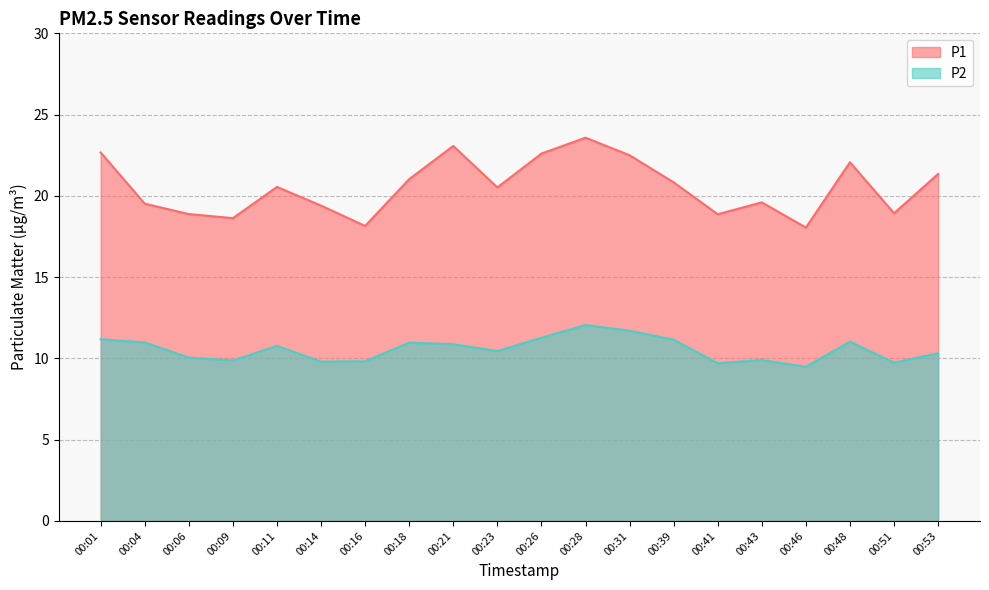

What are all the series names shown in the legend?

P1, P2